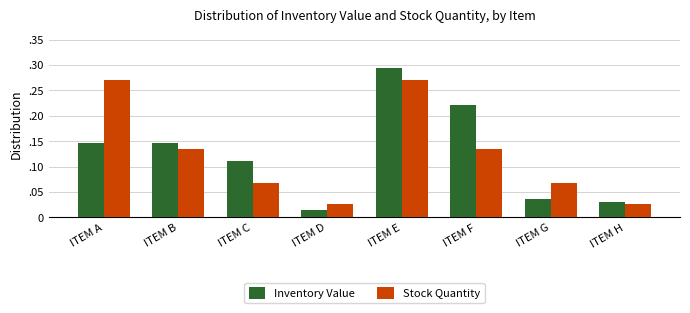

What are all the series names shown in the legend?

Inventory Value, Stock Quantity